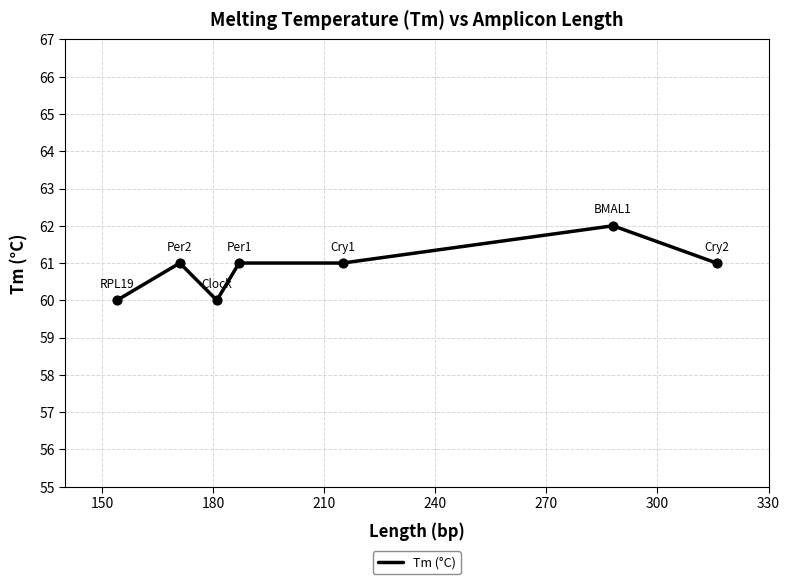

True or false: the data has more than 1 interior local peaks.

True